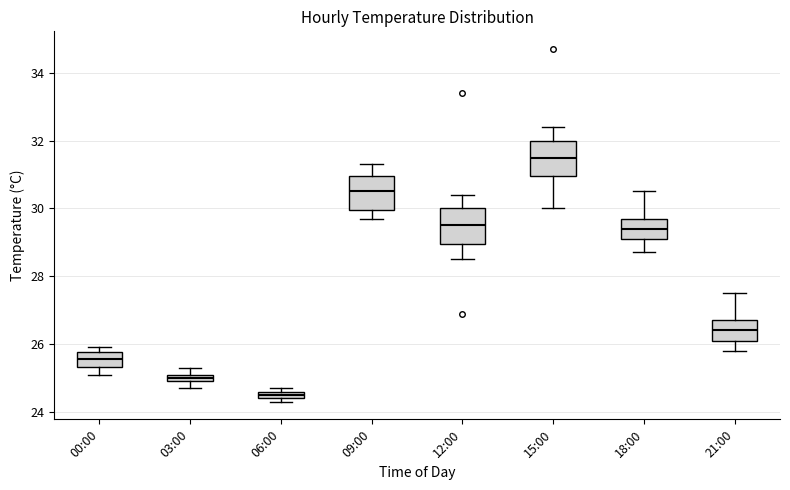

Which box's median line is the highest?

15:00